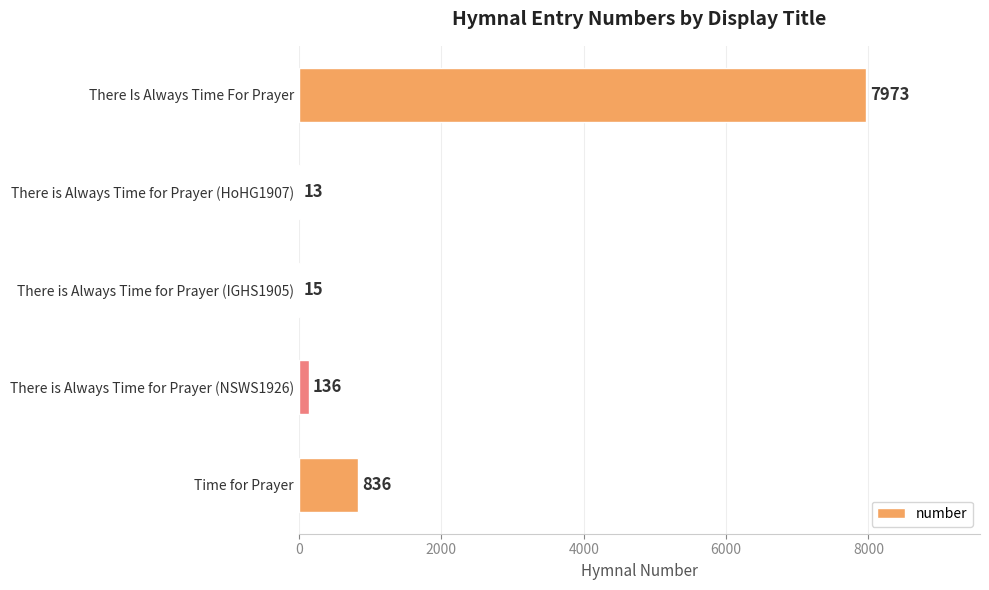

What is the sum of all values?

8973